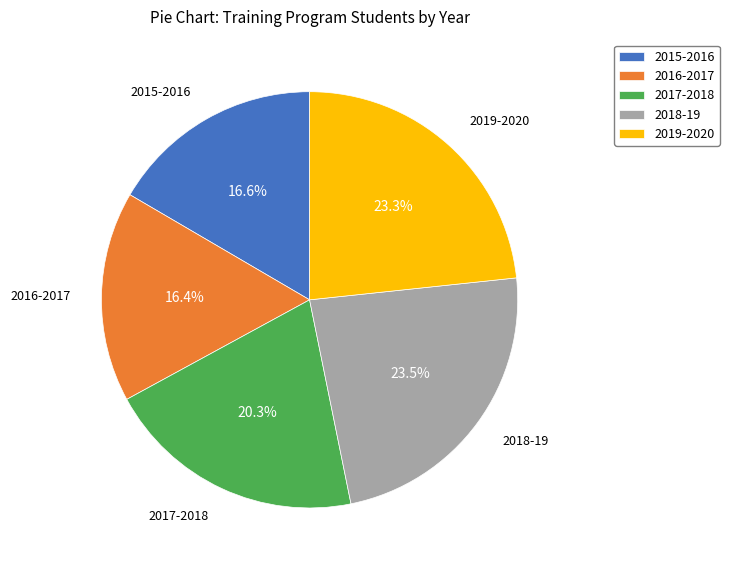

To the nearest percent, what is the difference between the largest and smallest slice percentages?

7%